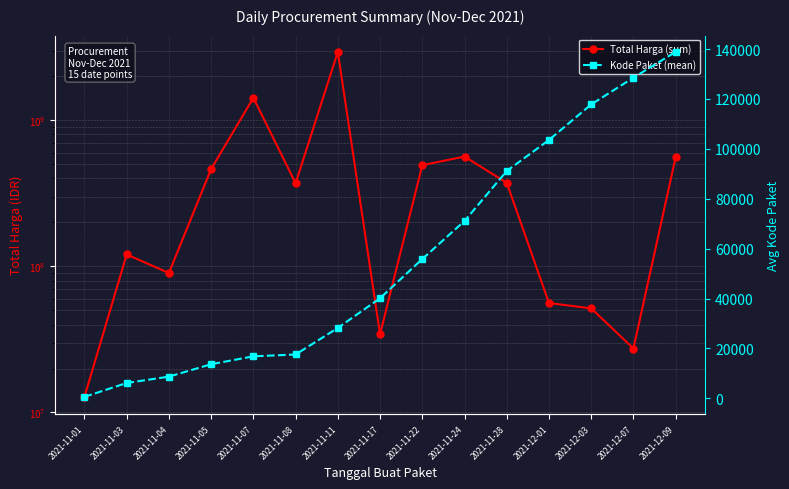

True or false: Kode Paket (mean) and Total Harga (sum) intersect in this chart.

False